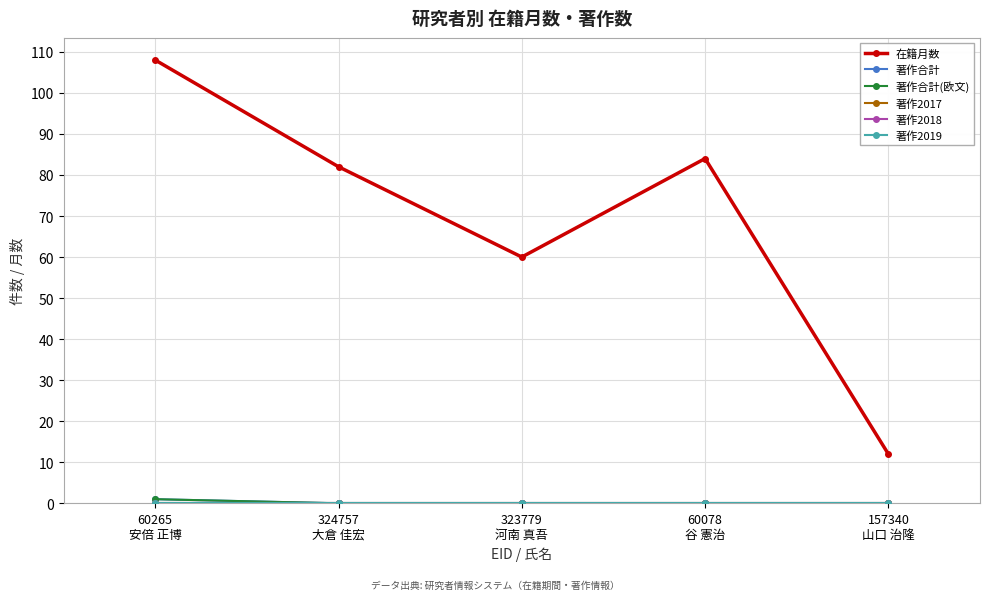

True or false: 著作2018 and 著作合計(欧文) cross at least once.

False